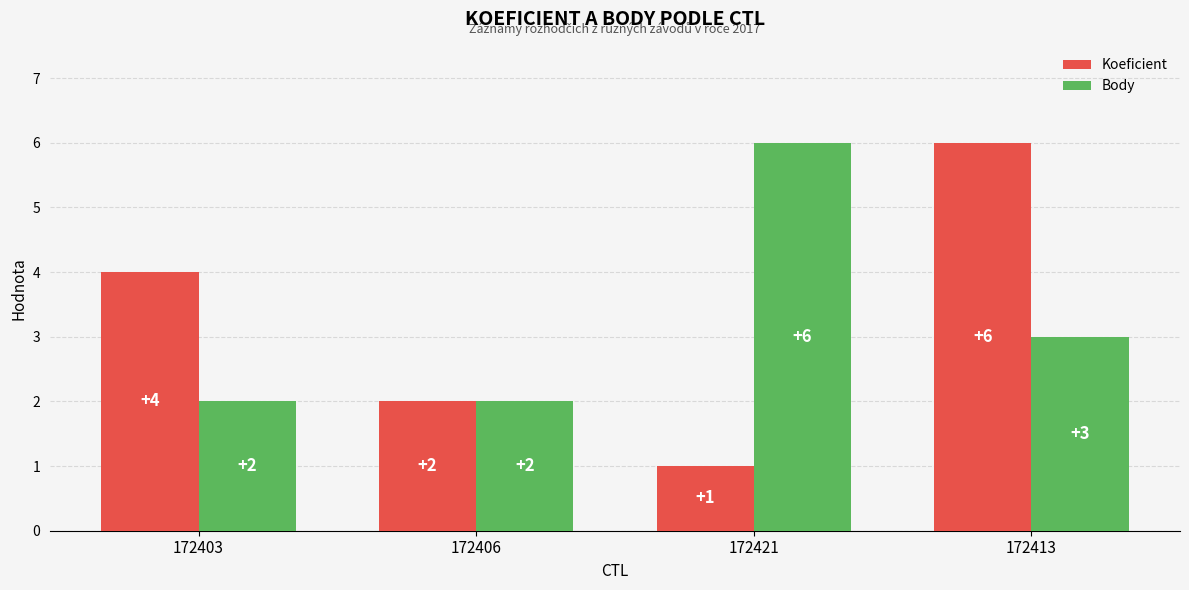

What is the difference between the maximum and minimum values in the Body series?

4